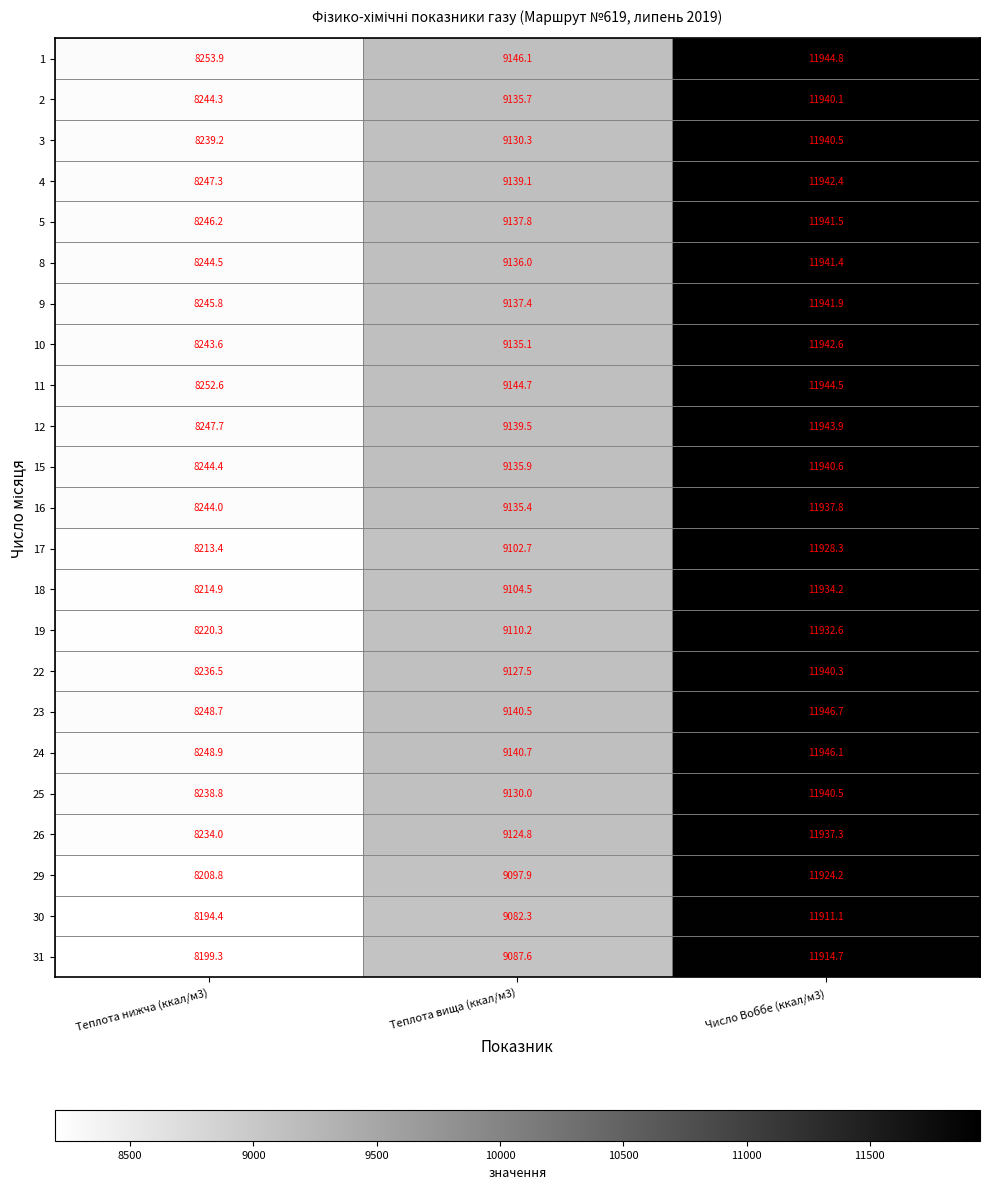

At which category does the chart reach its minimum across all series?

Теплота нижча (ккал/м3)